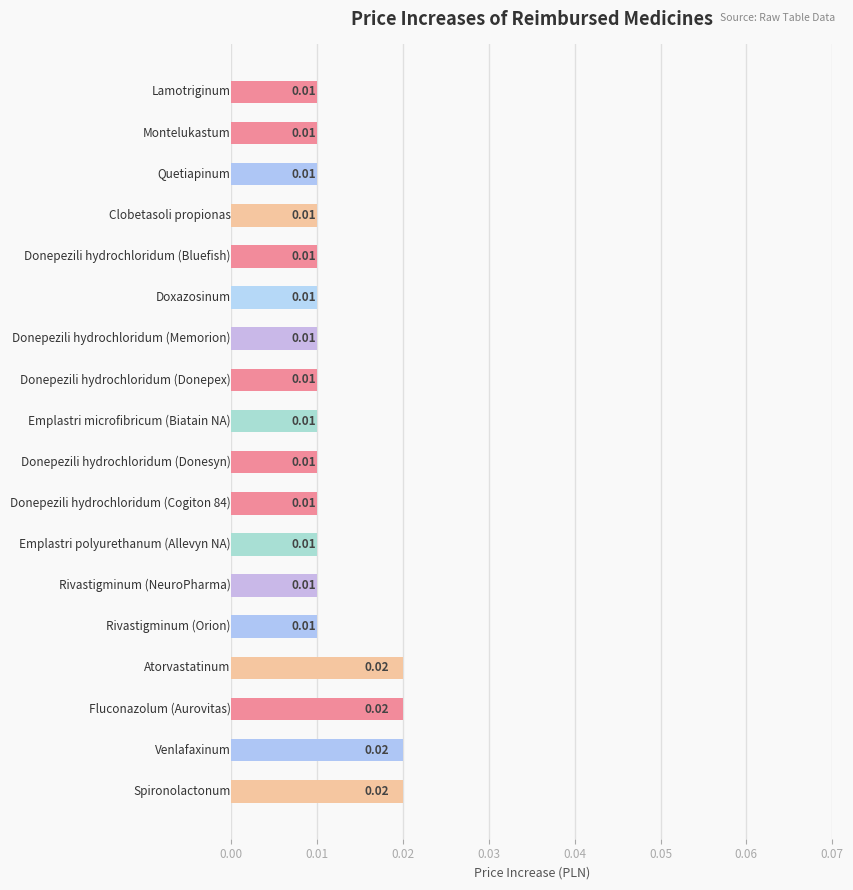

Are the bars horizontal?

Yes